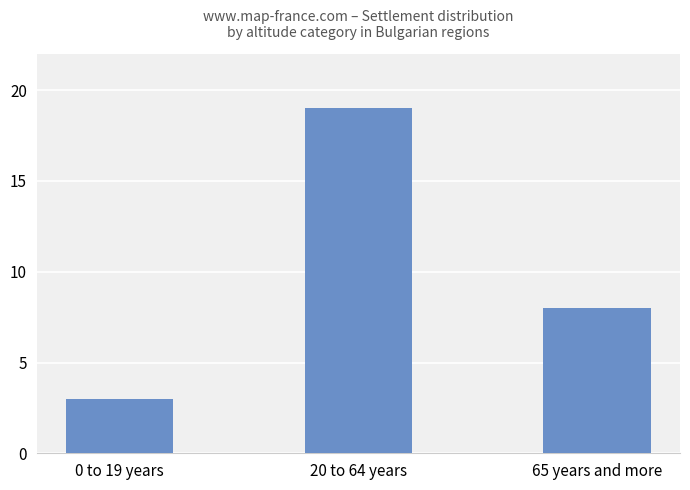

Reading left to right, what are all the values shown in this chart?

3	19	8